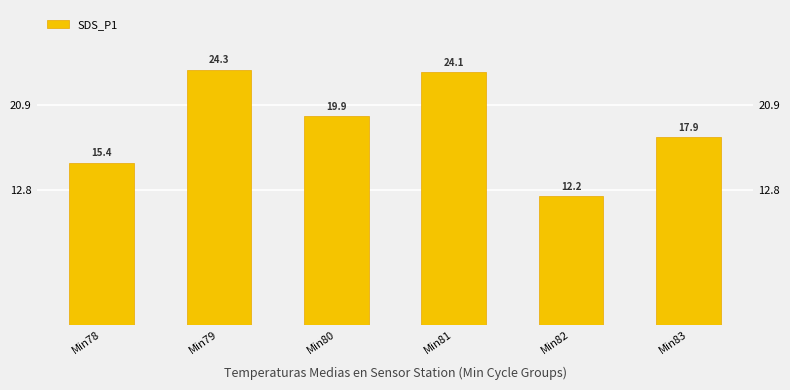

What is the sum of the values at Min81 and Min80?

43.9